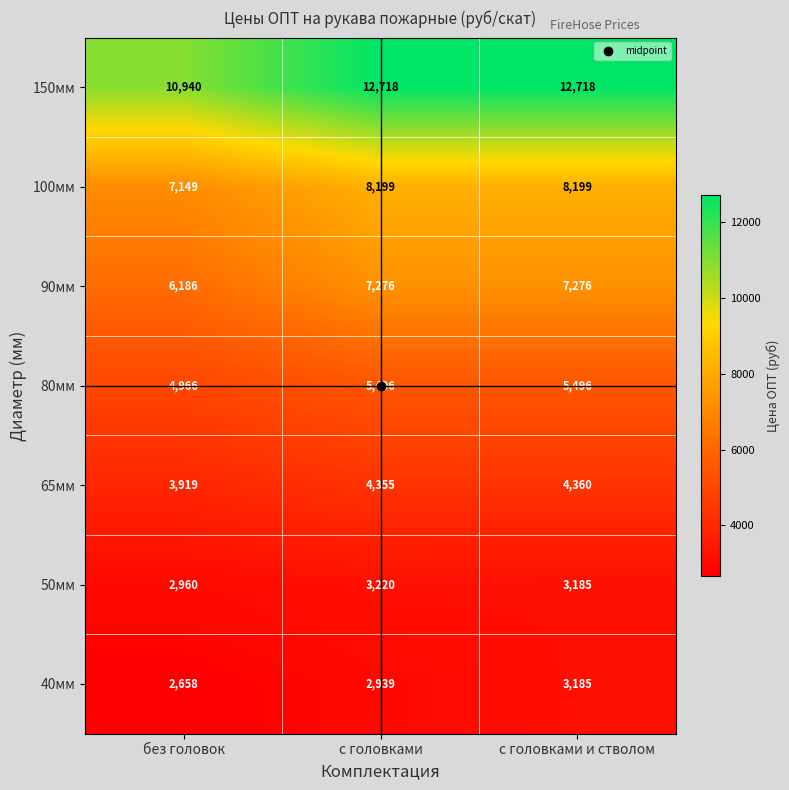

What is the difference between the highest and lowest values at без головок?

8282